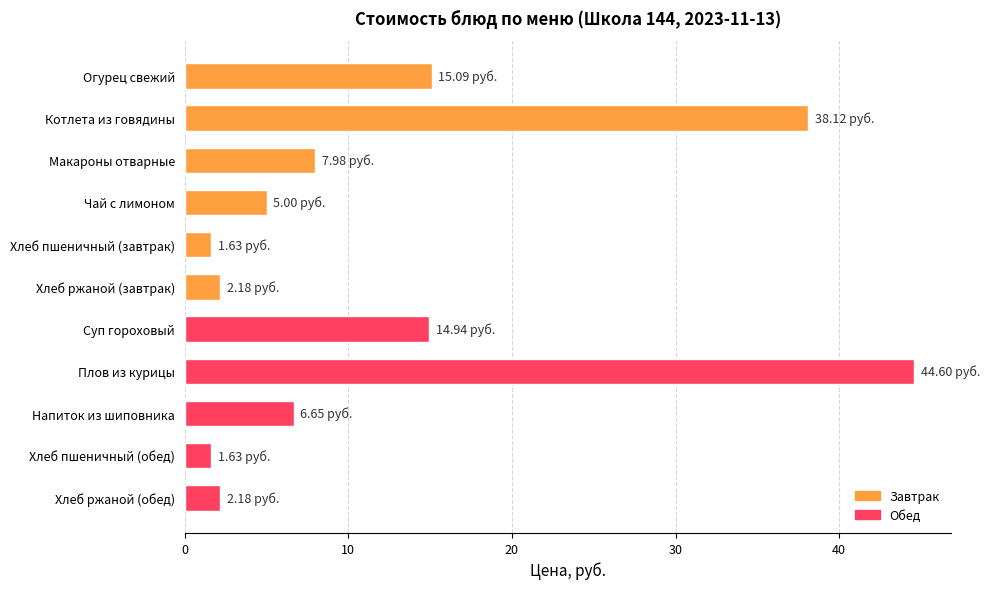

What is the label of the 3rd bar from the bottom?

Напиток из шиповника